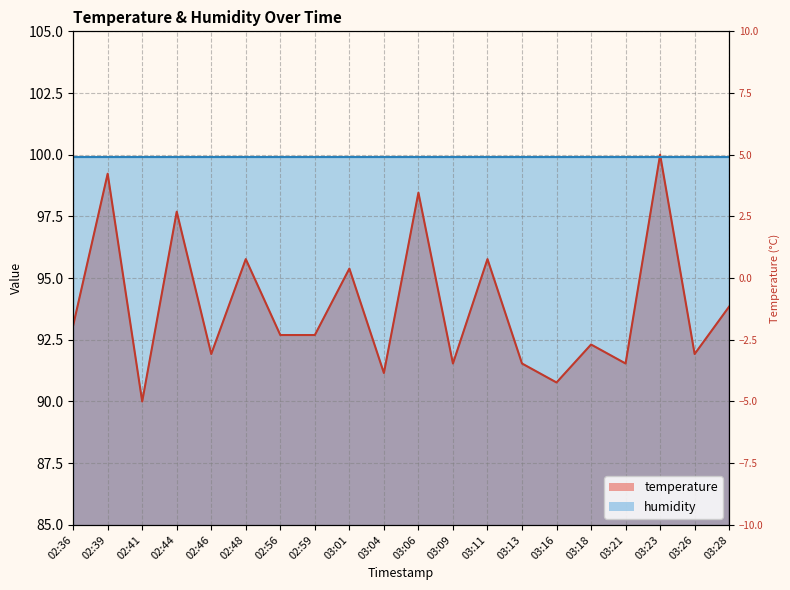

Approximately how many times larger is the value at 02:59 compared to 03:09?

1.0